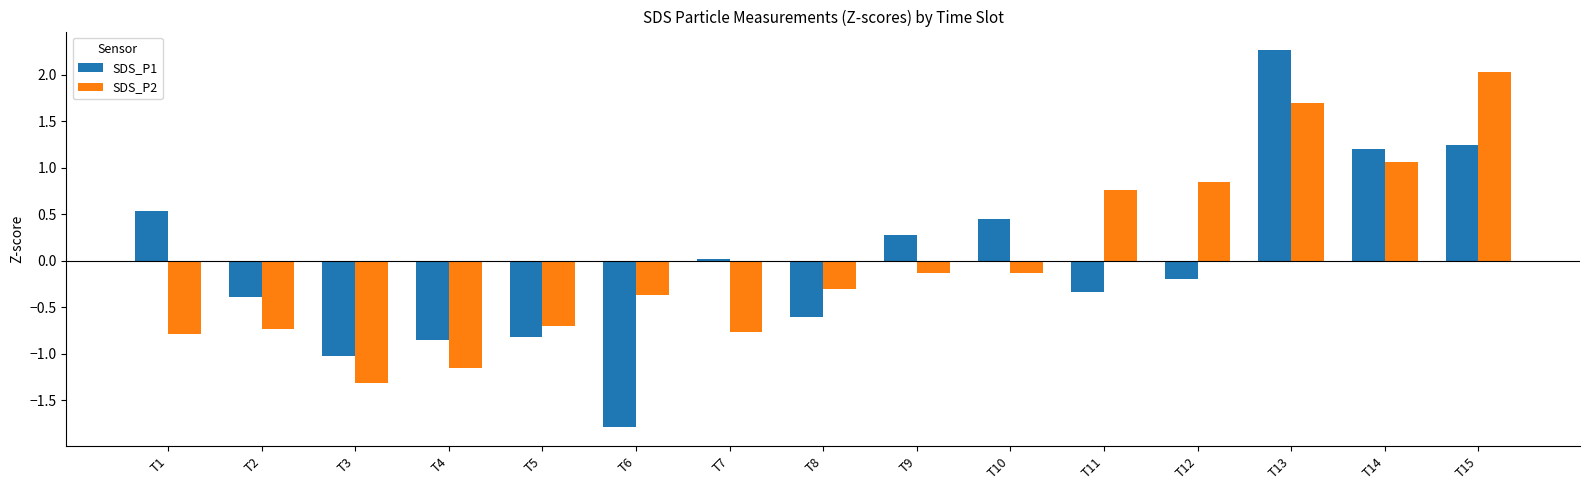

List the series in order of their peak value, lowest first.

SDS_P2, SDS_P1